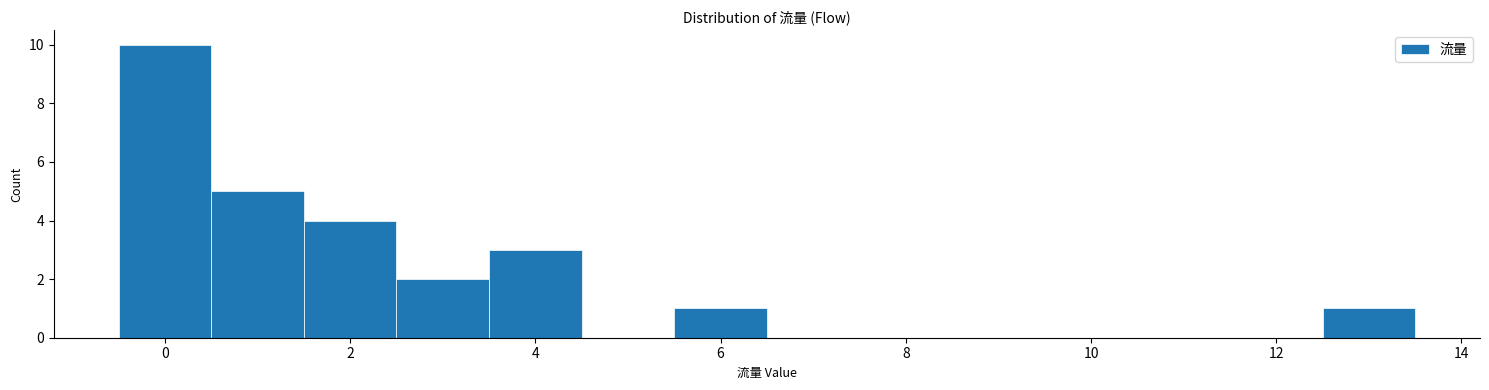

Reading left to right, list every bar in this chart as the range it spans on the x-axis followed by its height. Neither the bar edges nor the heights are printed on the chart, so give them approximately, as read against the axes.

-0.5 to 0.5: 10
0.5 to 1.5: 5
1.5 to 2.5: 4
2.5 to 3.5: 2
3.5 to 4.5: 3
4.5 to 5.5: 0
5.5 to 6.5: 1
6.5 to 7.5: 0
7.5 to 8.5: 0
8.5 to 9.5: 0
9.5 to 10.5: 0
10.5 to 11.5: 0
11.5 to 12.5: 0
12.5 to 13.5: 1